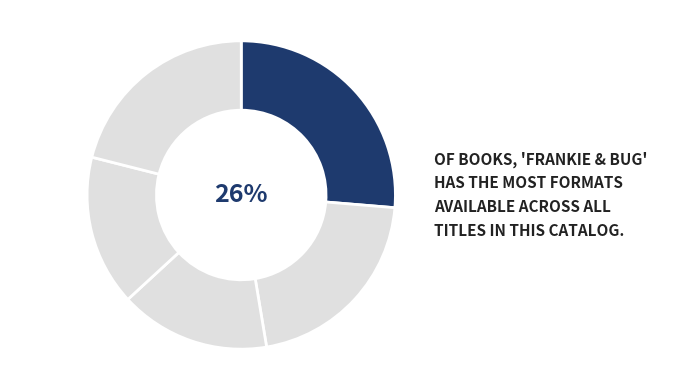

How many segments does this pie chart have?

5